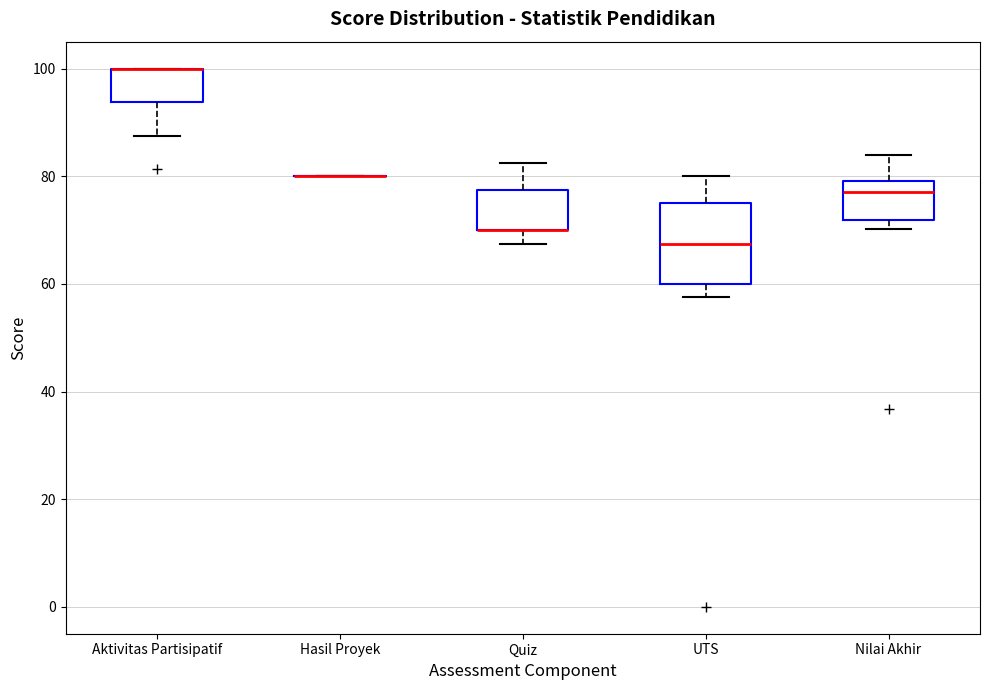

Where does the lower whisker of the box for Quiz end on the y-axis? The values are not printed on the chart, so give them approximately, as read against the axis.

68